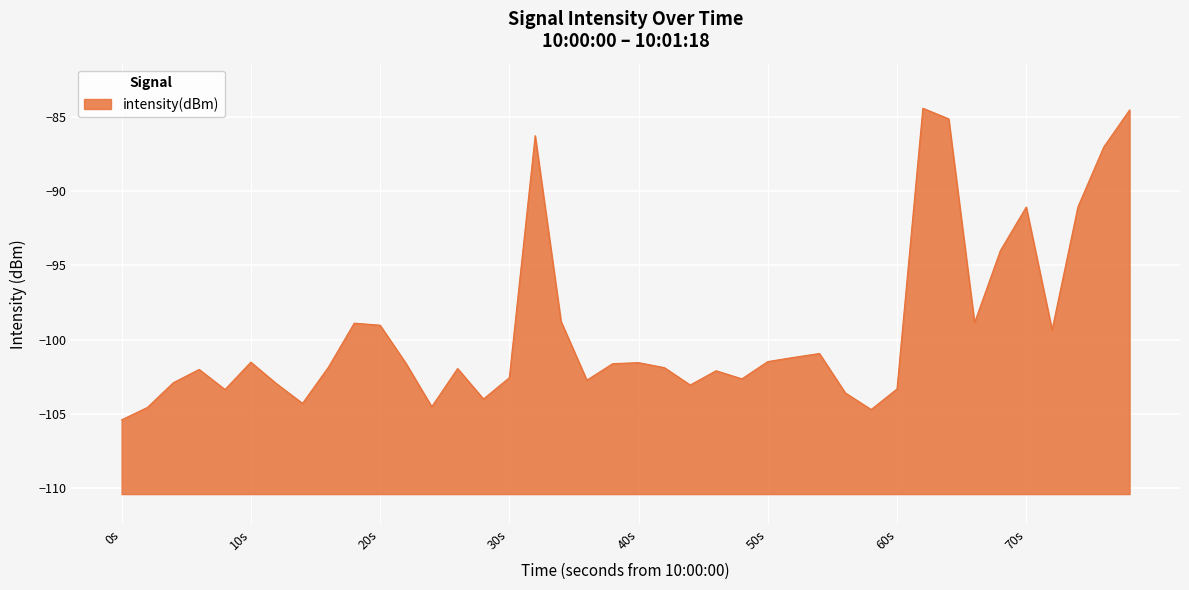

The value at 10s is -101.5. True or false?

True